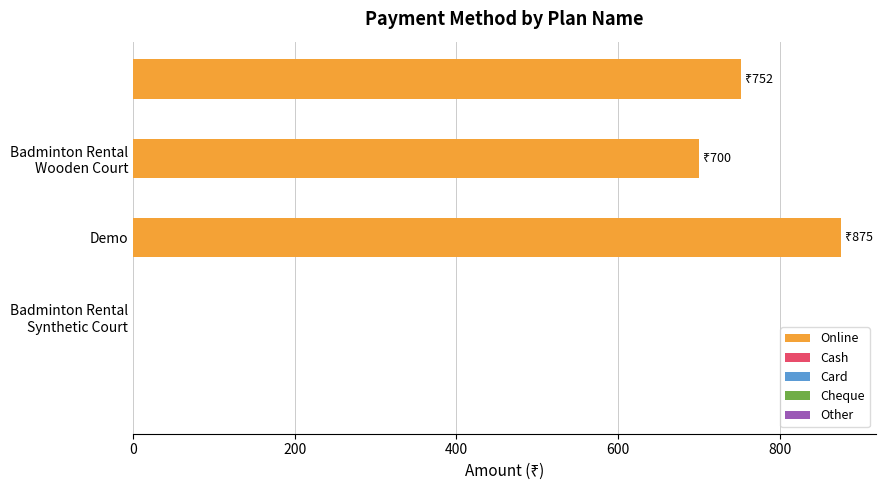

What is the greatest value displayed?

875